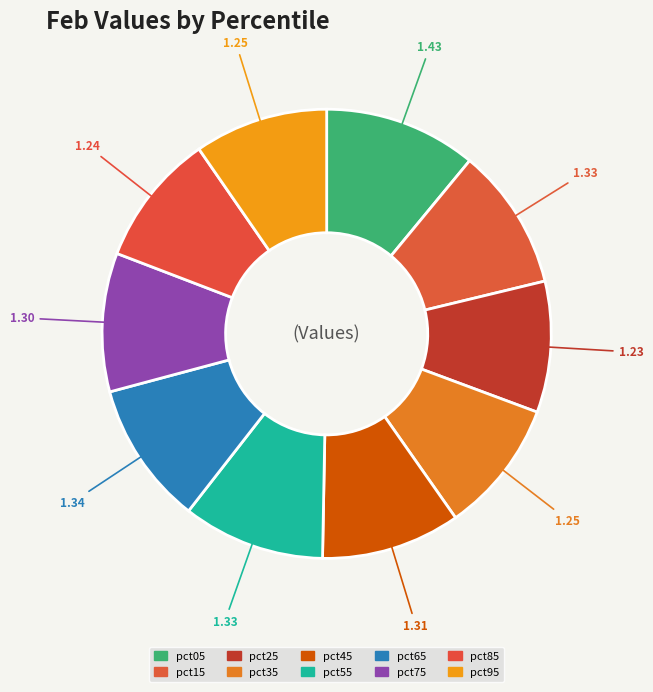

What portion of the pie excludes pct25?

90.6%